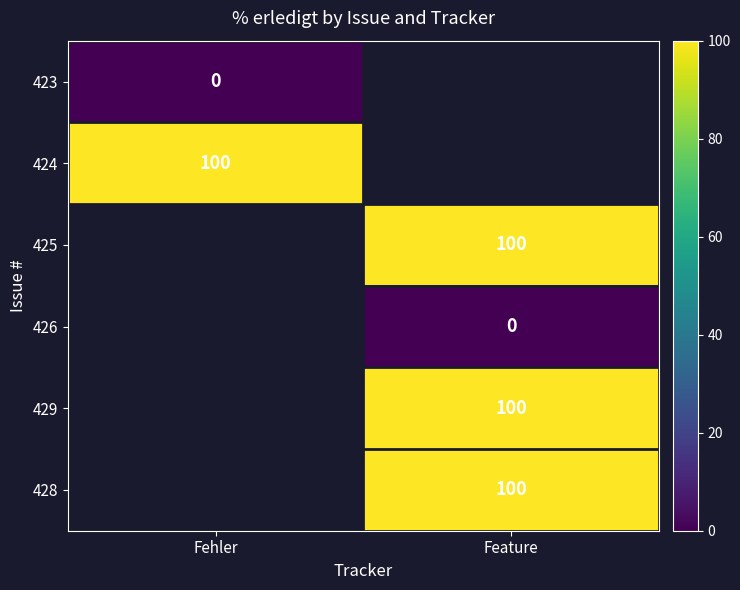

At which category does the chart reach its peak across all series?

Fehler